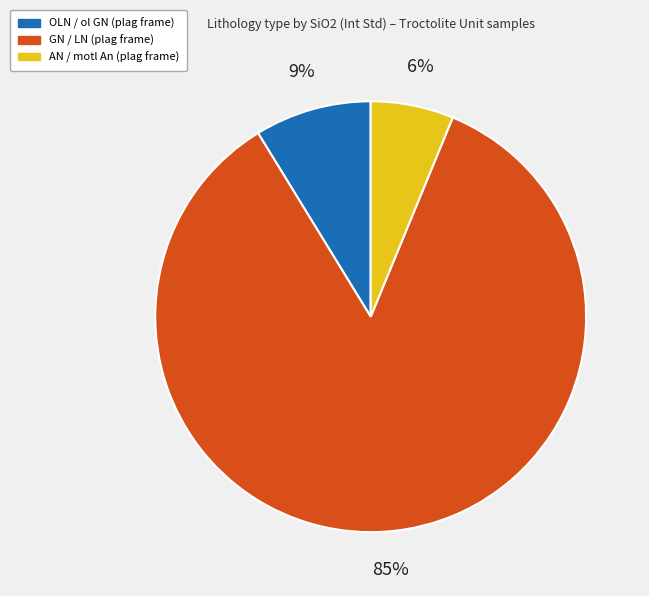

How many slices are in this pie chart?

3